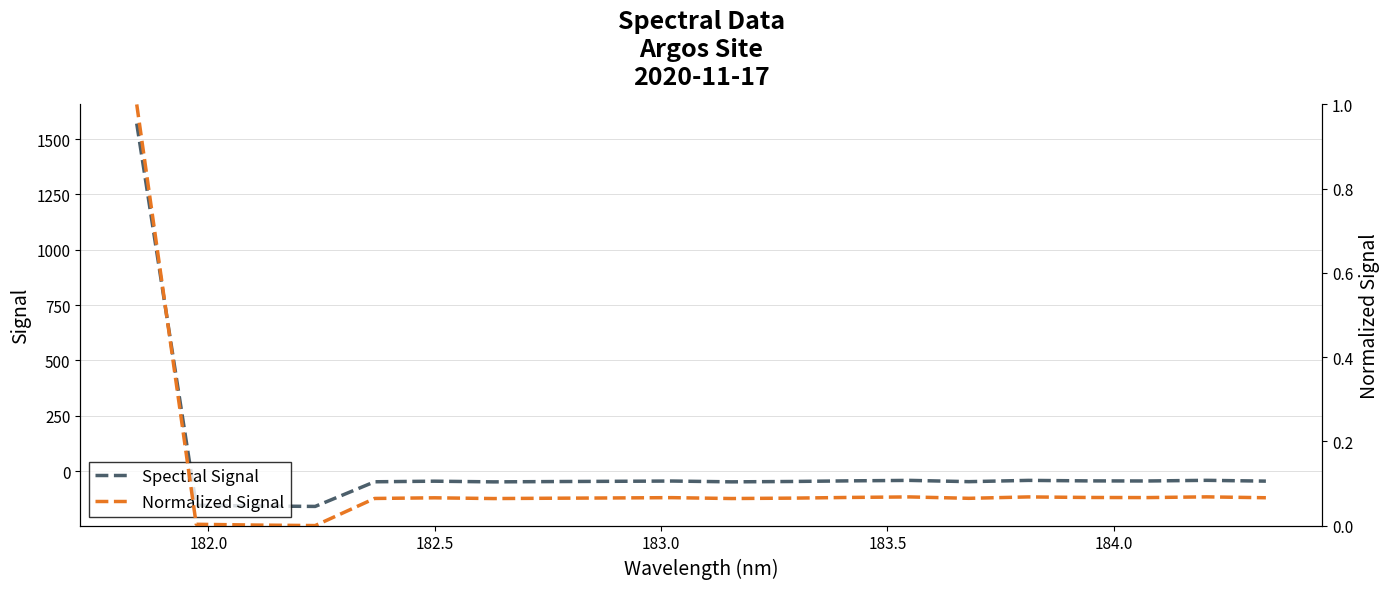

What is the smallest value displayed?

-159.4